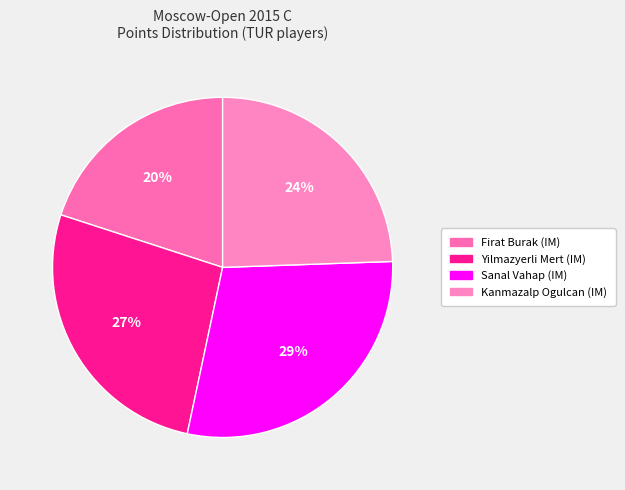

Rank the categories by value from lowest to highest.

Firat Burak (IM), Kanmazalp Ogulcan (IM), Yilmazyerli Mert (IM), Sanal Vahap (IM)